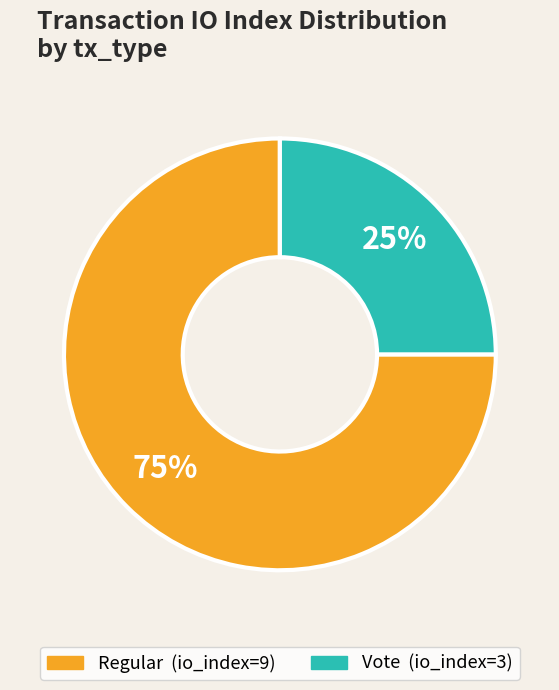

What is the largest slice in the pie chart?

Regular (io_index=9)